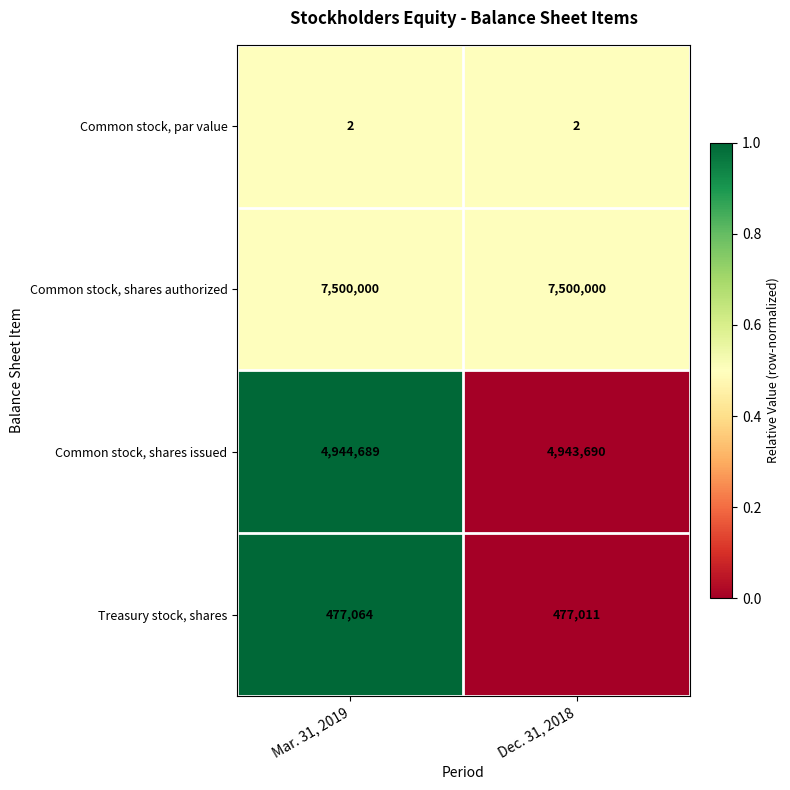

Reading left to right, extract all data points from this chart.

Common stock, par value: 2	2
Common stock, shares authorized: 7500000	7500000
Common stock, shares issued: 4944689	4943690
Treasury stock, shares: 477064	477011